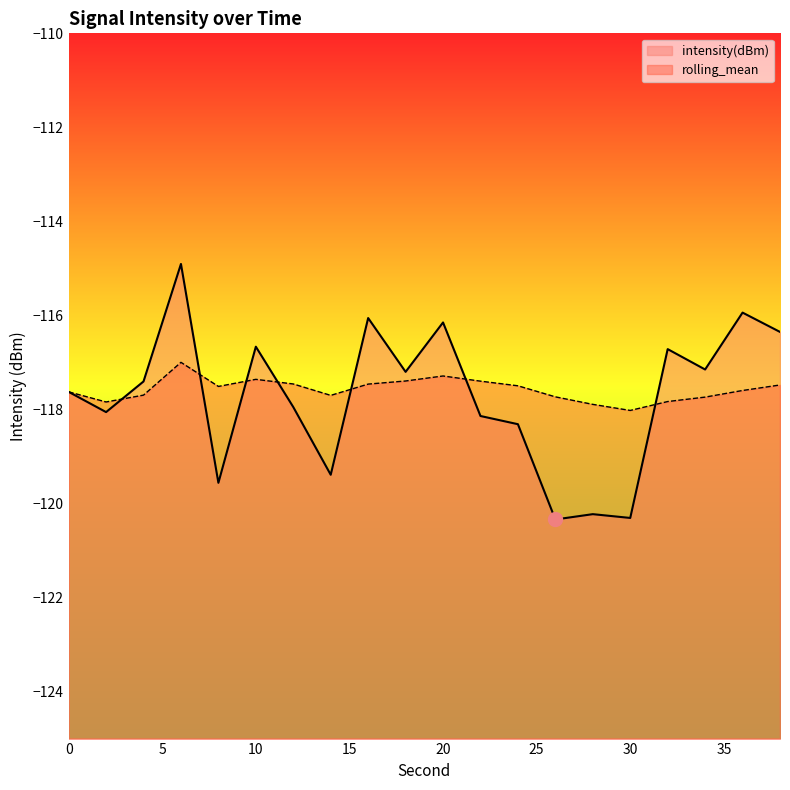

What is the average value of the intensity(dBm) series?

-117.7